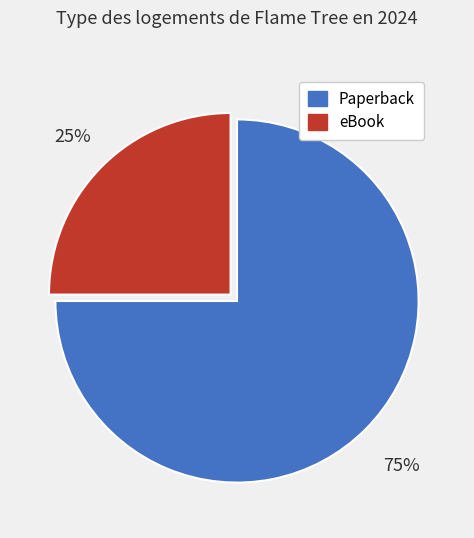

To the nearest percent, what is the average slice percentage?

50%